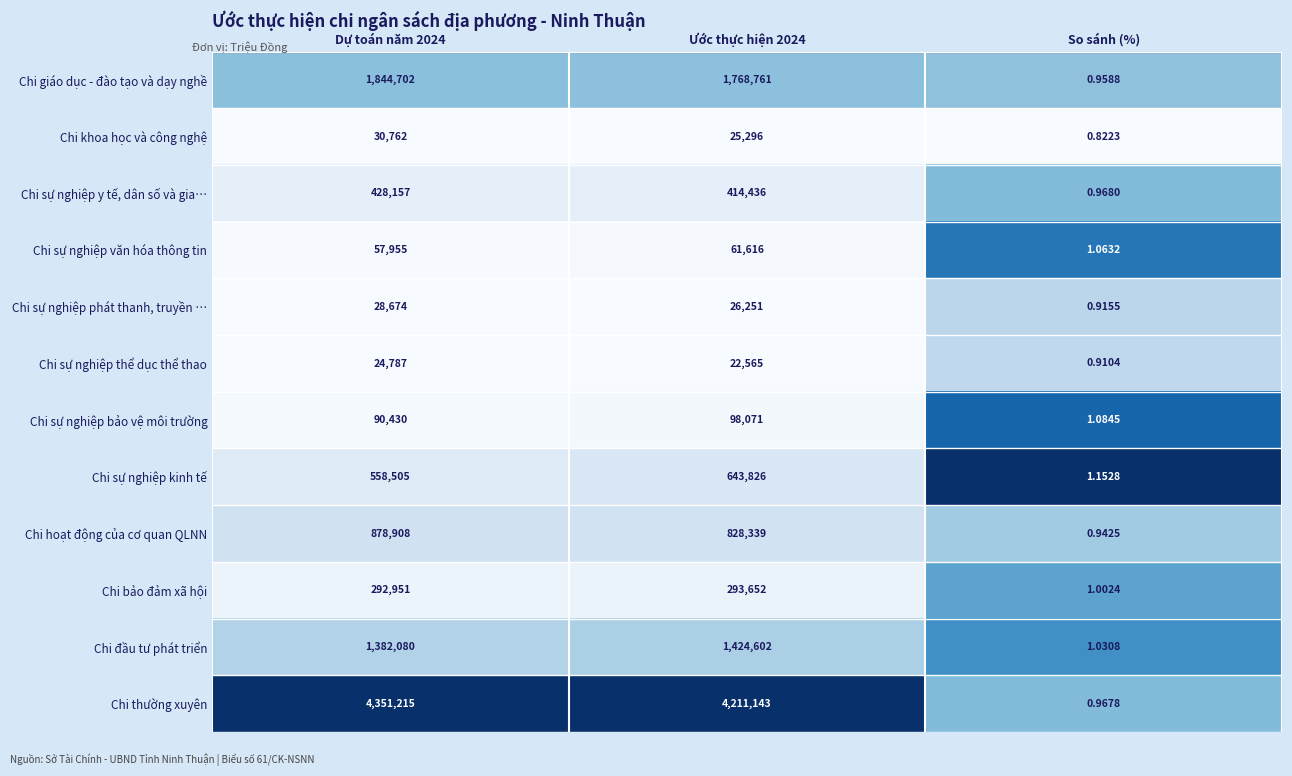

Which series has the largest total across all categories?

Chi thường xuyên